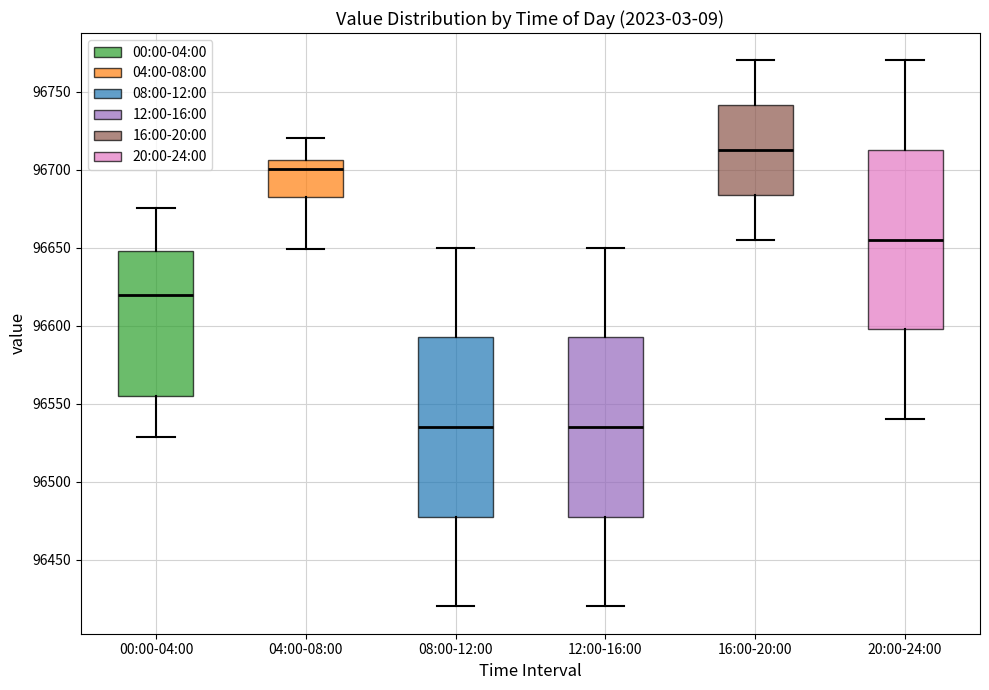

Reading left to right, transcribe this box plot: for each box, give where its median line is, the range the box spans, and where its two whiskers end, as read against the y-axis. The values are not printed on the chart, so give them approximately, as read against the axis.

00:00-04:00: median 96620, box 96555 to 96650, whiskers 96530 to 96675
04:00-08:00: median 96700, box 96680 to 96705, whiskers 96650 to 96720
08:00-12:00: median 96535, box 96480 to 96595, whiskers 96420 to 96650
12:00-16:00: median 96535, box 96480 to 96595, whiskers 96420 to 96650
16:00-20:00: median 96715, box 96685 to 96740, whiskers 96655 to 96770
20:00-24:00: median 96655, box 96600 to 96715, whiskers 96540 to 96770